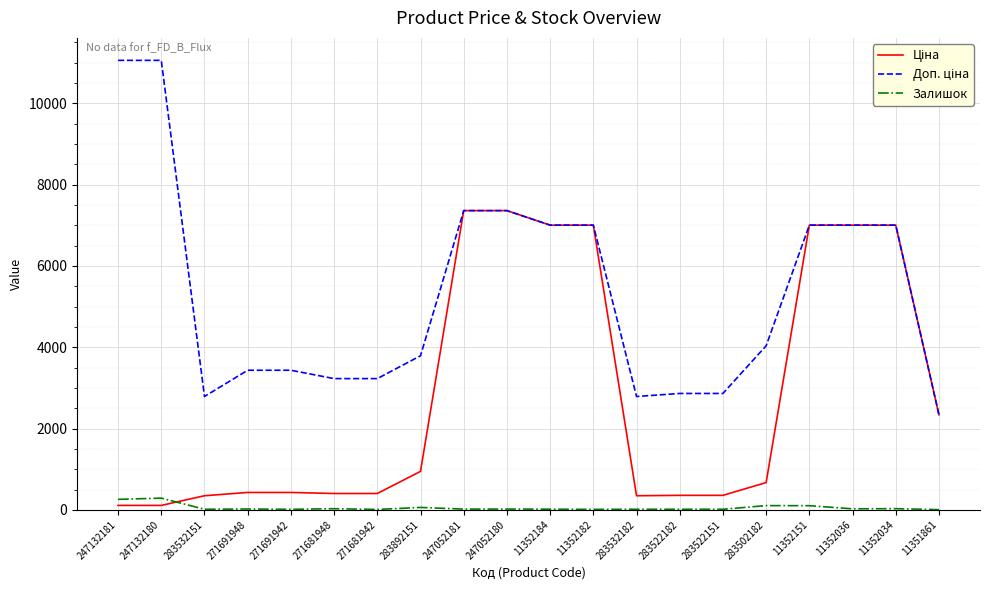

What is the label of the 7th point from the left?

271681942